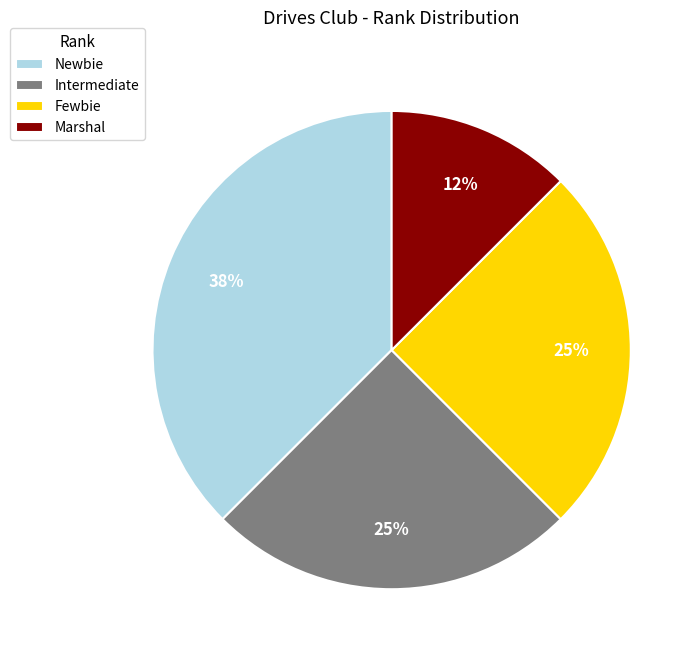

To the nearest percent, what portion does Fewbie represent?

25%